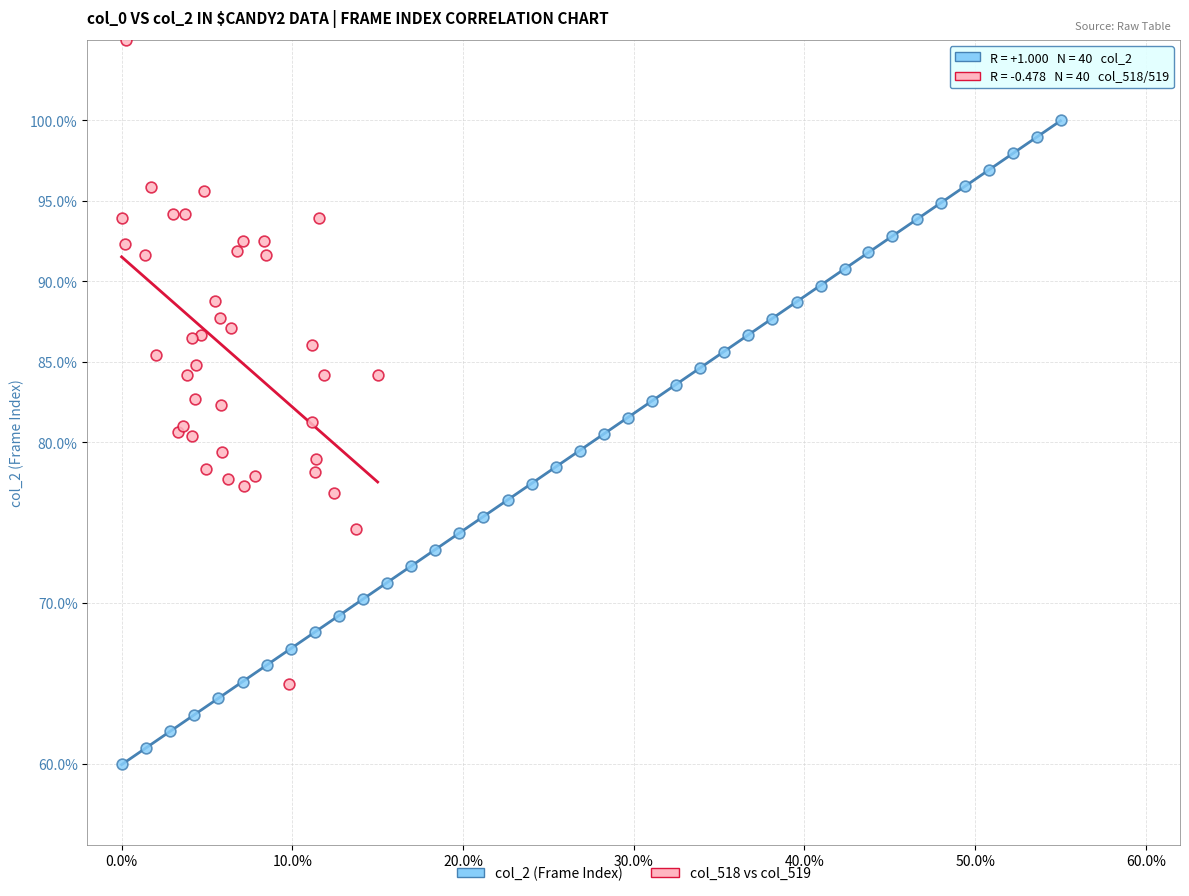

What are all the series names shown in the legend?

col_2 (Frame Index), col_518 vs col_519